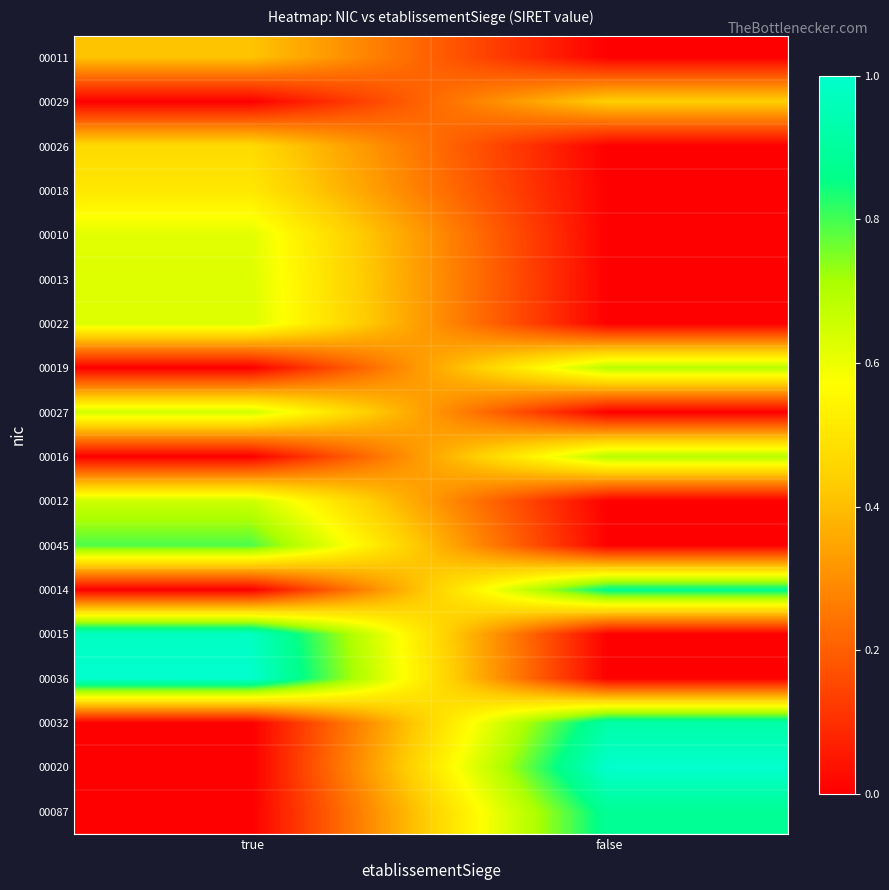

What is the spread (max minus min) of values at false?

1.0